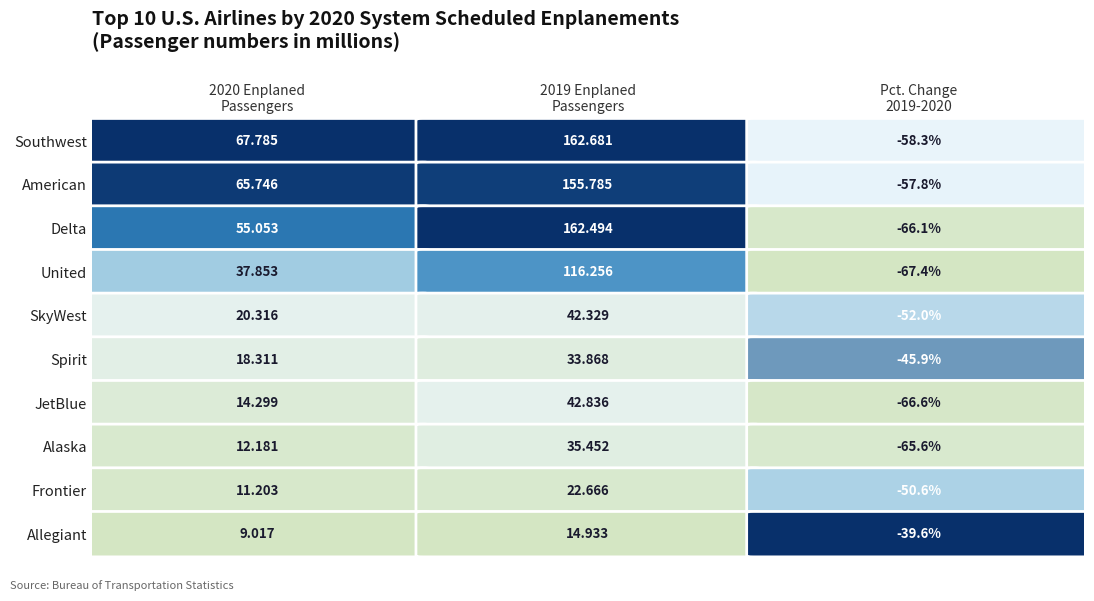

Rank the series by their maximum value, from highest to lowest.

Southwest, Delta, American, United, JetBlue, SkyWest, Alaska, Spirit, Frontier, Allegiant